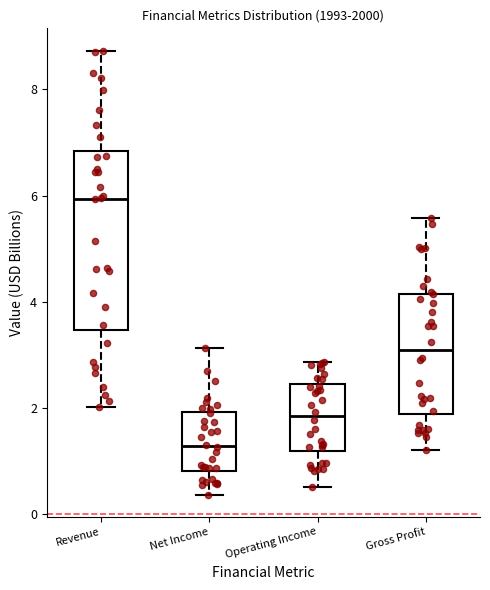

Reading left to right, read every box against the y-axis: the position of its median line, the range the box covers, and the ends of its whiskers. The values are not printed on the chart, so give them approximately, as read against the axis.

Revenue: median 6.0, box 3.4 to 6.8, whiskers 2.0 to 8.8
Net Income: median 1.2, box 0.8 to 2.0, whiskers 0.4 to 3.2
Operating Income: median 1.8, box 1.2 to 2.4, whiskers 0.6 to 2.8
Gross Profit: median 3.0, box 1.8 to 4.2, whiskers 1.2 to 5.6